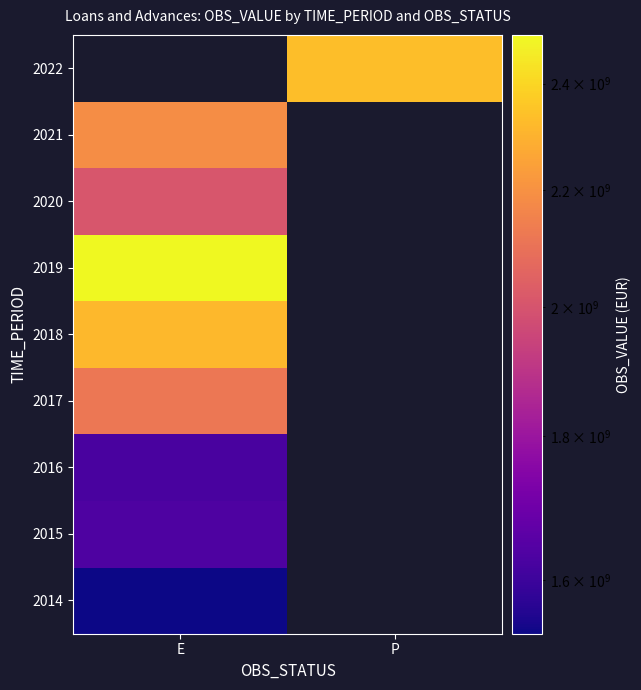

What is the difference between the highest and lowest values at E?

965583229.3